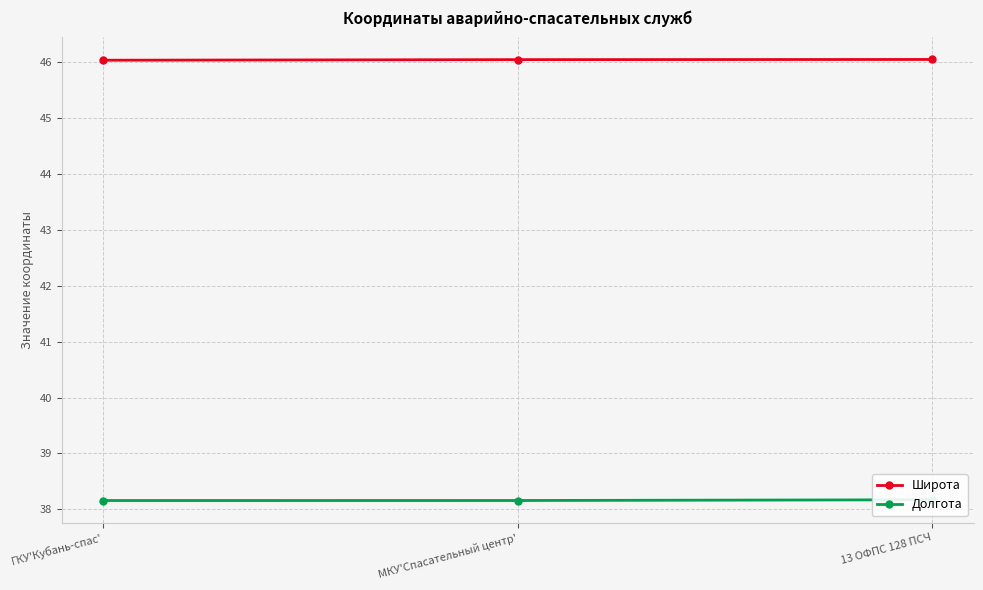

Is the value of Долгота at ГКУ'Кубань-спас' greater than the value of Широта at МКУ'Спасательный центр'?

No